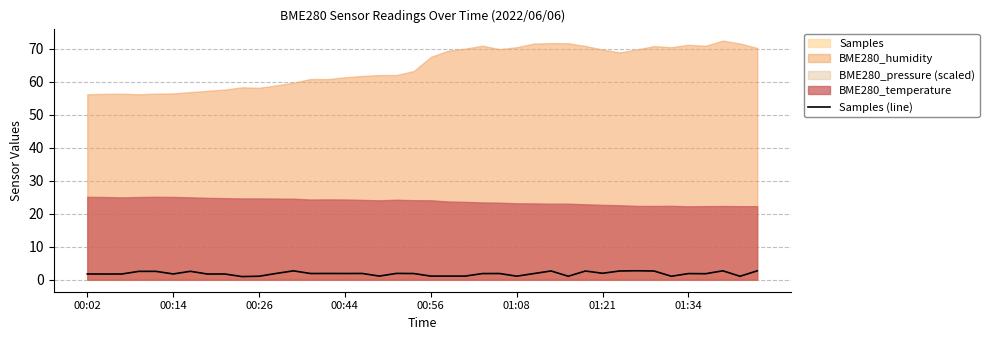

Reading left to right, extract all data points from this chart.

1.8	1.7	1.7	2.5	2.6	1.8	2.6	1.7	1.7	1.0	1.1	1.9	2.7	1.9	1.9	1.9	1.9	1.1	1.9	1.9	1.1	1.1	1.1	1.9	1.9	1.1	1.9	2.7	1.1	2.7	2.0	2.7	2.7	2.7	1.1	1.9	1.8	2.7	1.1	2.7